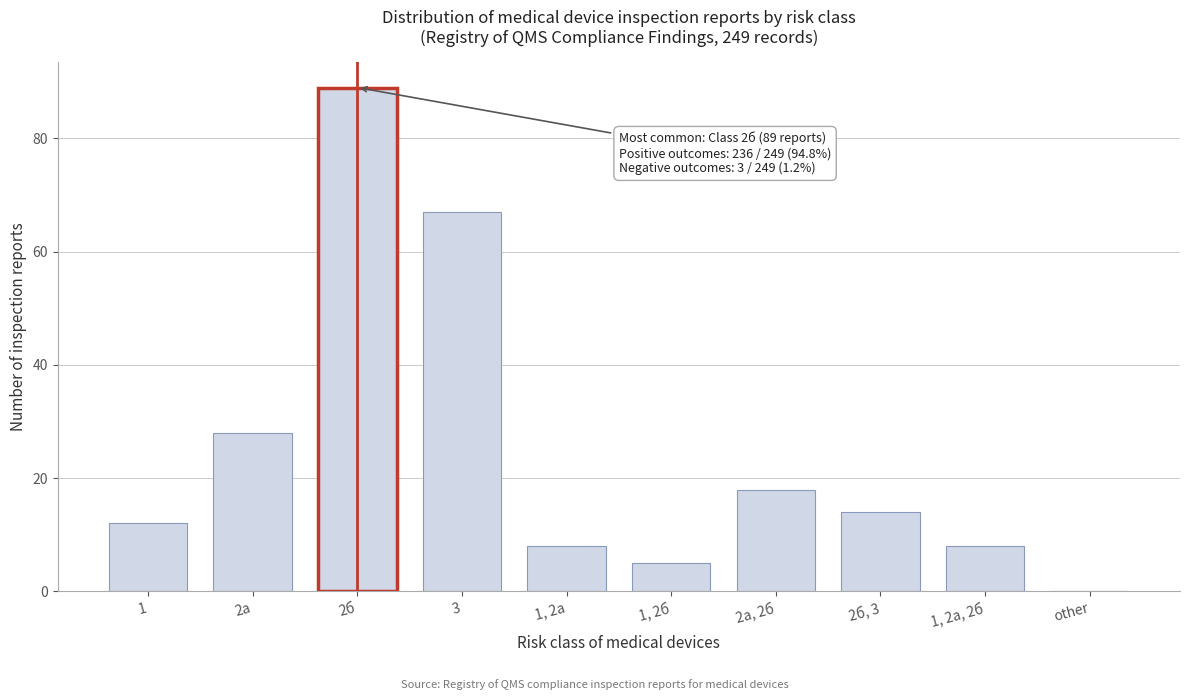

Reading left to right, list all the values displayed in this chart.

1=12	2а=28	2б=89	3=67	1, 2а=8	1, 2б=5	2а, 2б=18	2б, 3=14	1, 2а, 2б=8	other=0